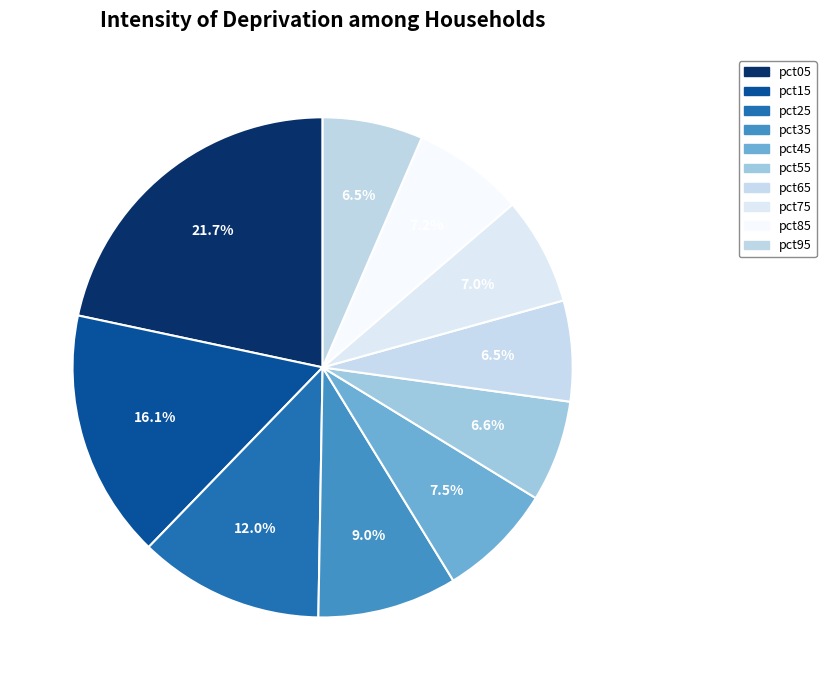

How many slices are in this pie chart?

10